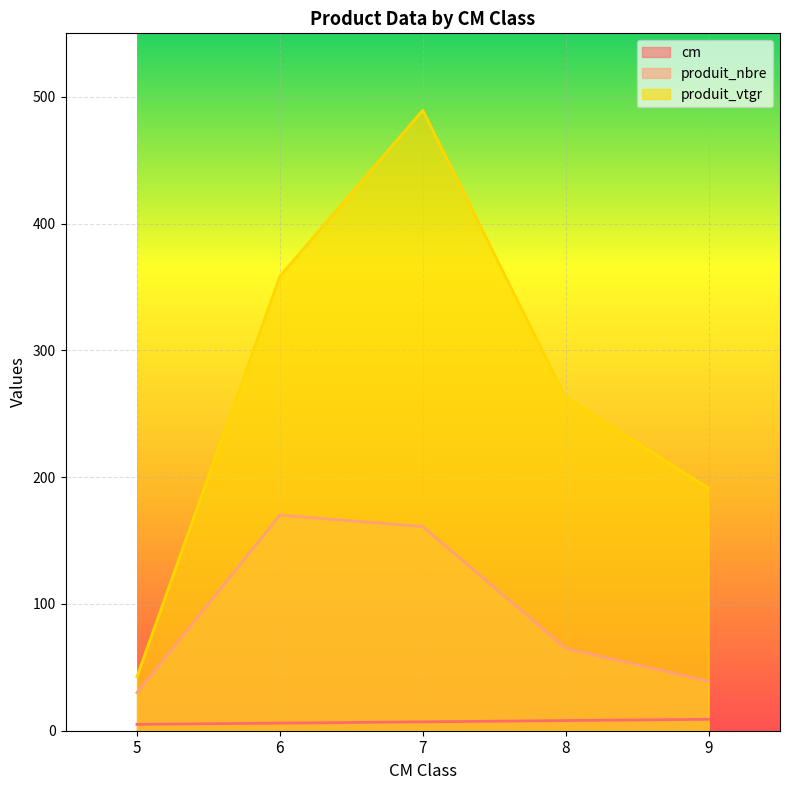

Between 6 and 5, which is larger?

6